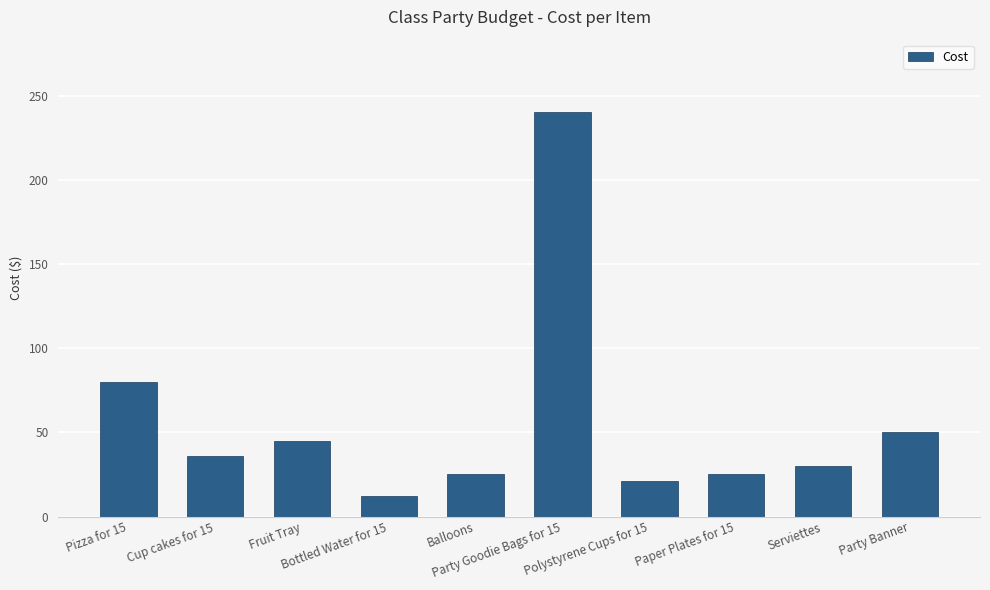

What is the change in value from Pizza for 15 to Paper Plates for 15?

-54.5